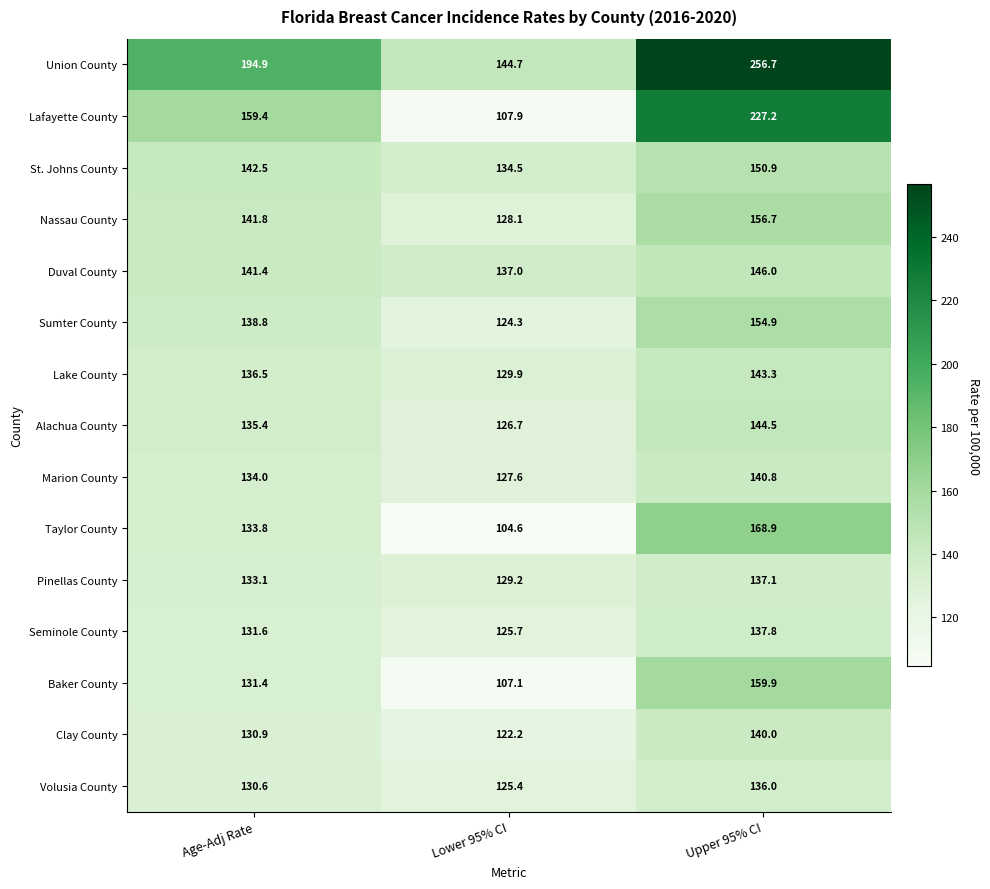

Count the number of data series in this chart.

15